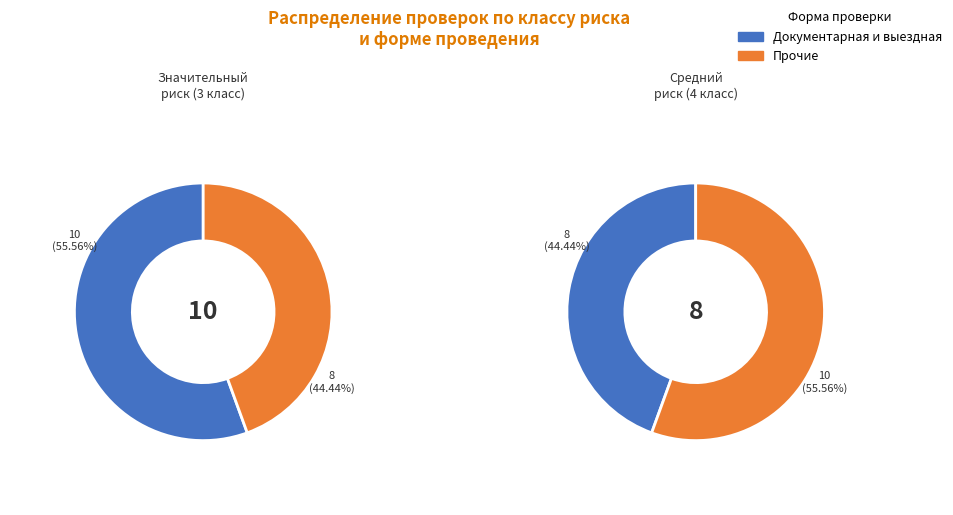

What is the change in value from Значительный риск (3 класс) to Средний риск (4 класс)?

-2